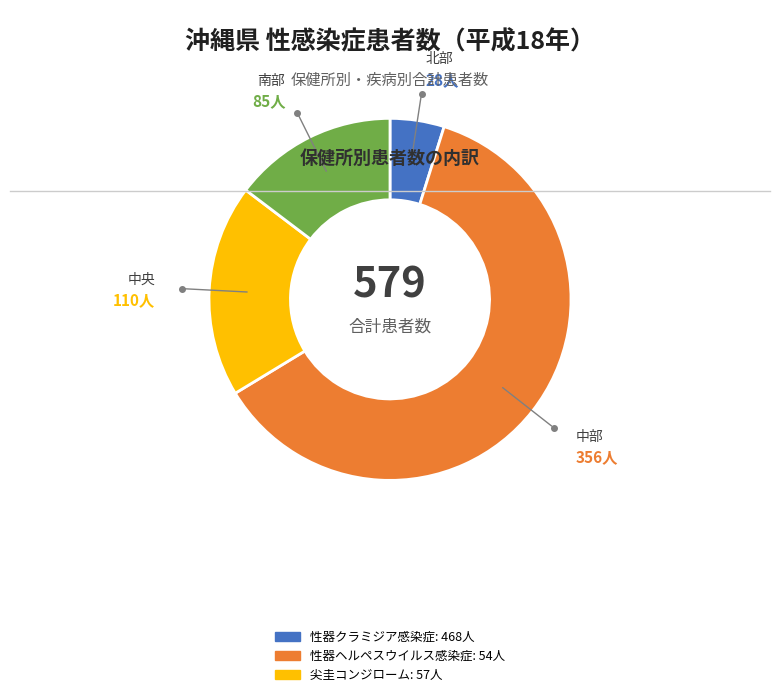

Does any single category account for the majority?

Yes